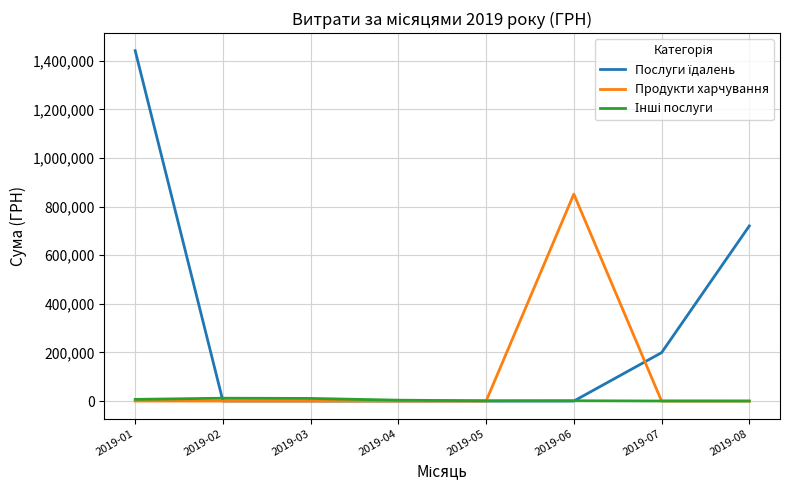

What is the difference between the highest and lowest values at 2019-06?

851723.4